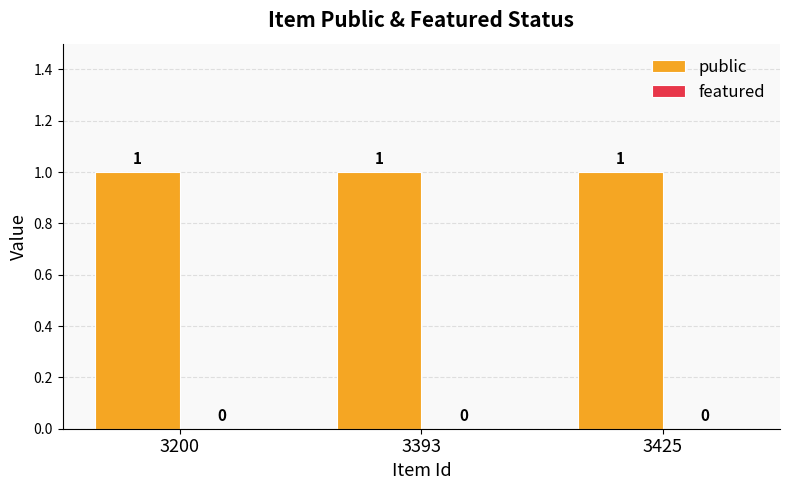

Which label corresponds to the largest value in the chart?

3200